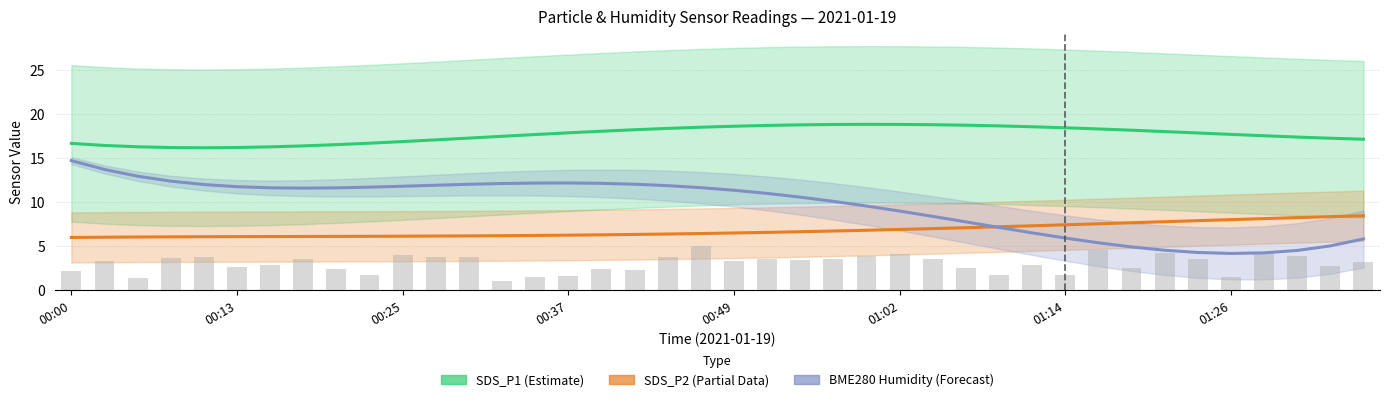

Where does the BME280 Humidity (Forecast) series first go above 11?

00:00